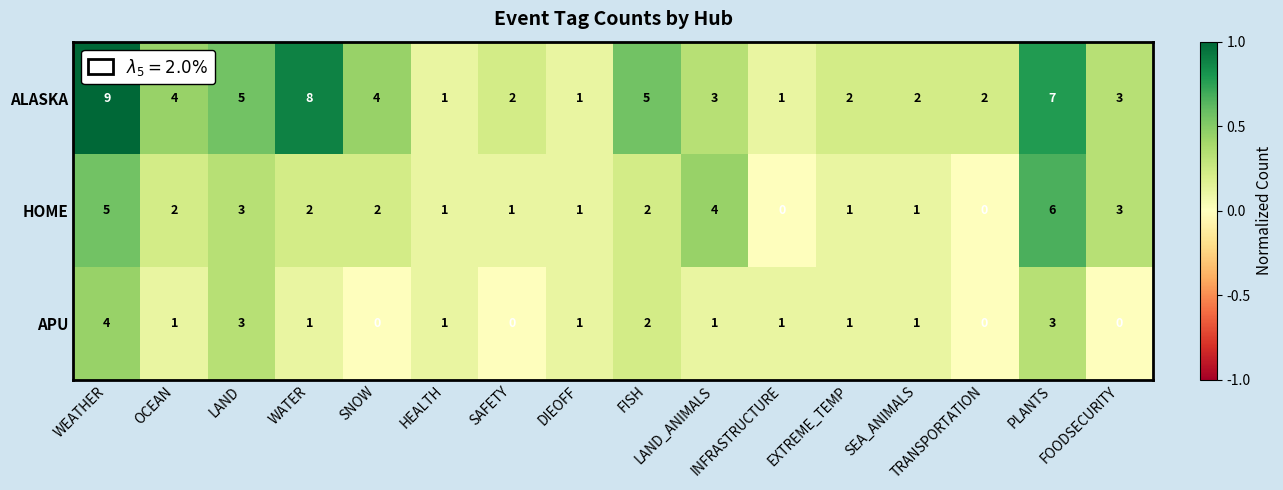

What is the difference between the maximum and second lowest values in the ALASKA series?

8